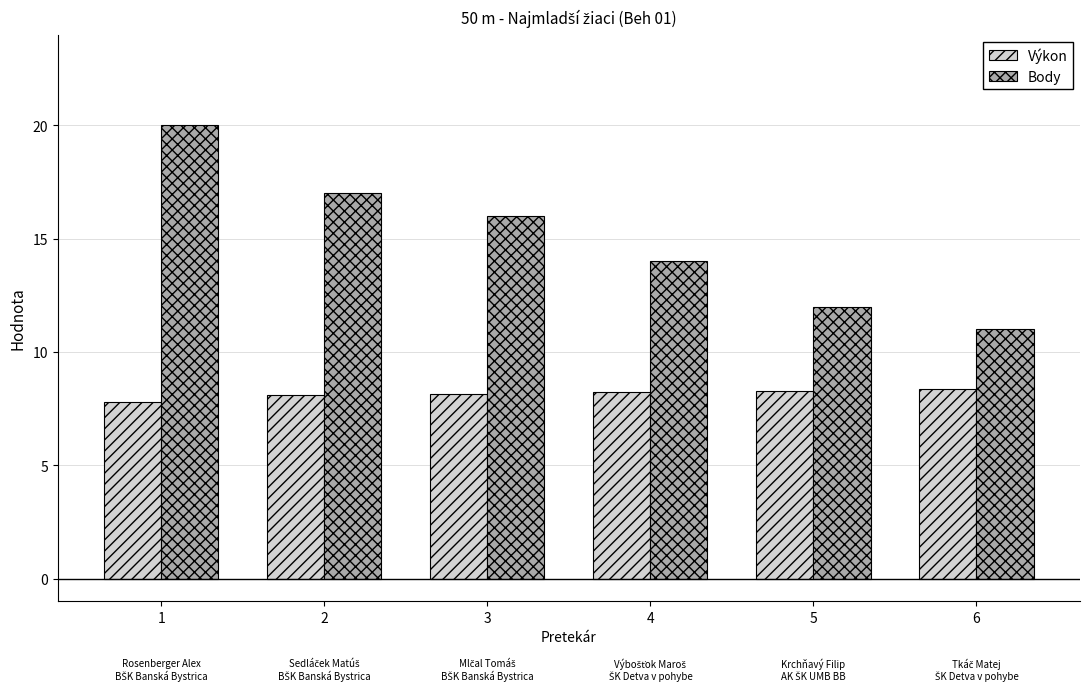

What value does the Body series have at 1?

20.0